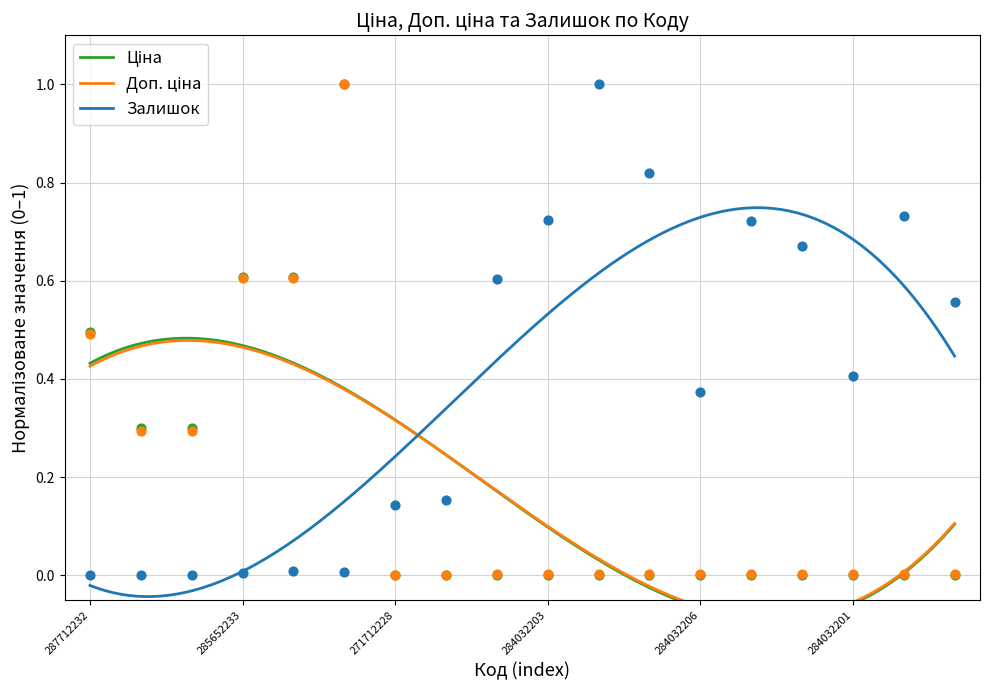

What is the total value across all series at 287712232?

1.0